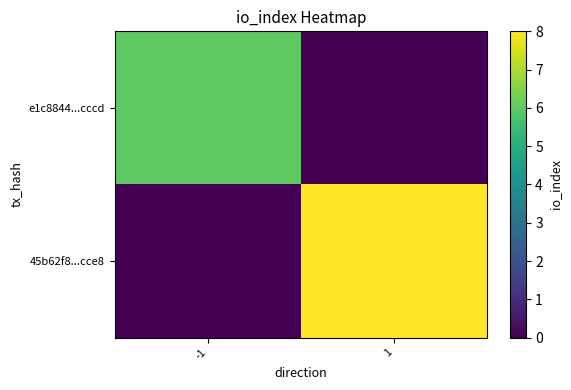

How many distinct data groups are displayed?

2